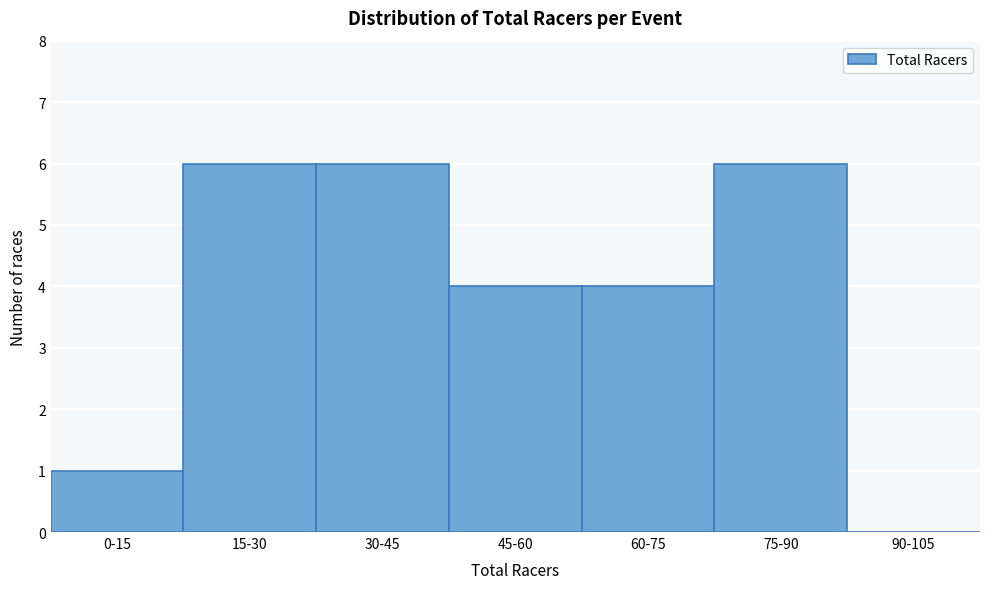

Reading left to right, list all the values displayed in this chart.

0-15=1	15-30=6	30-45=6	45-60=4	60-75=4	75-90=6	90-105=0